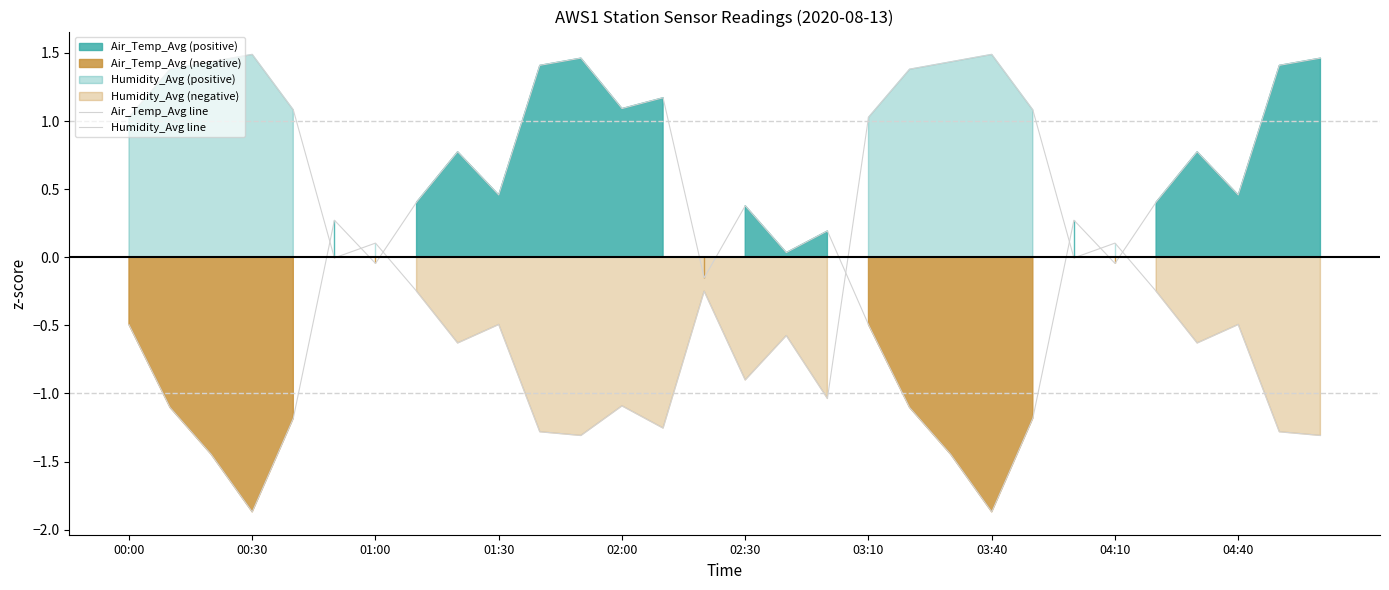

What is the minimum value shown in the chart?

-1.9